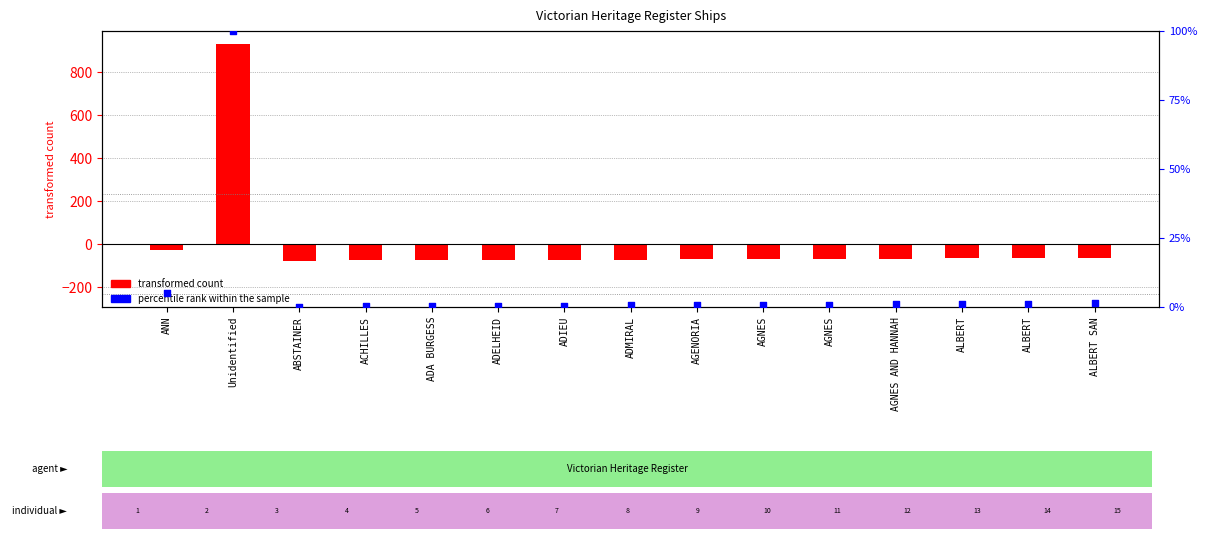

At how many categories does at least one series exceed 208?

1